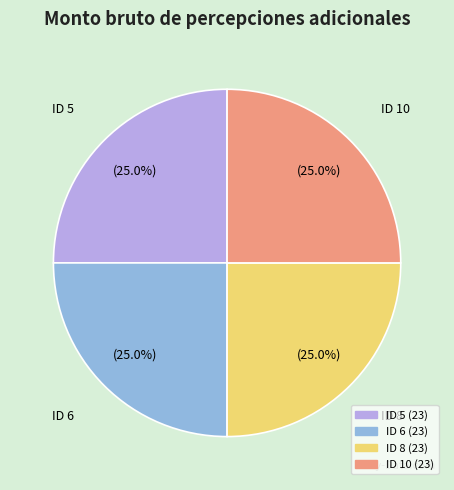

Is there any slice that represents more than half of the pie?

No